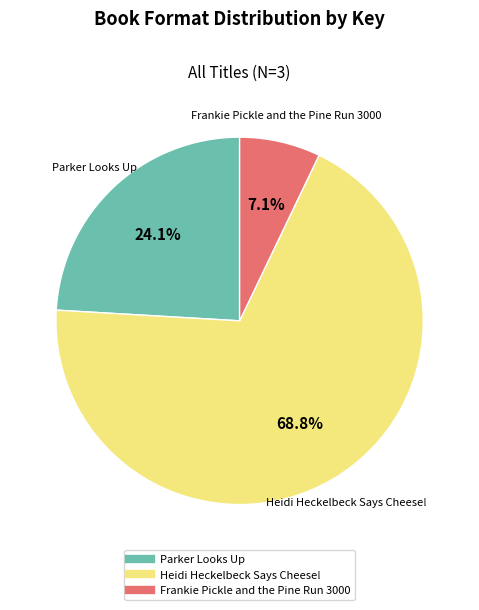

How many slices are in this pie chart?

3